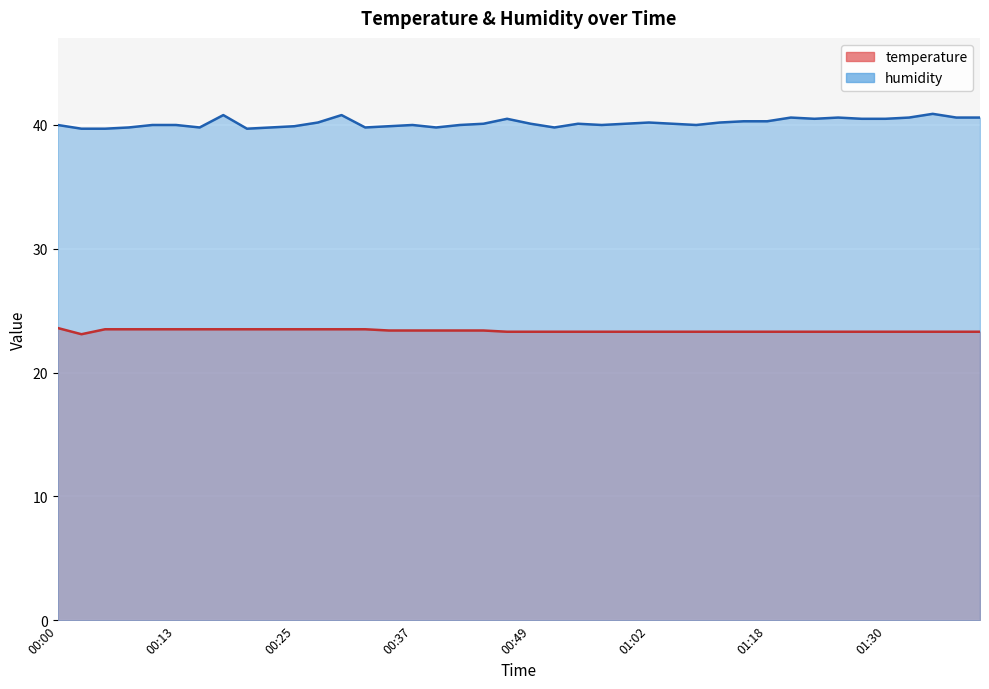

How many series are shown in this chart?

2